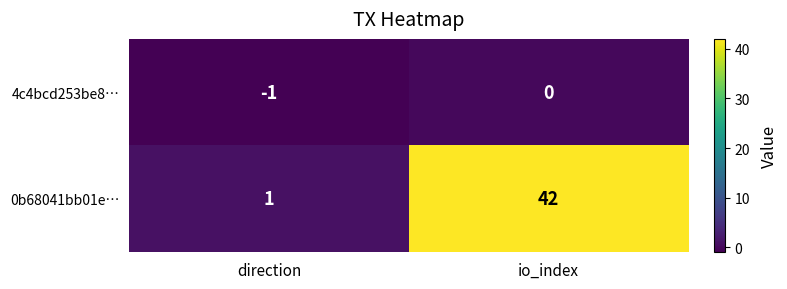

What is the maximum value shown in the chart?

42